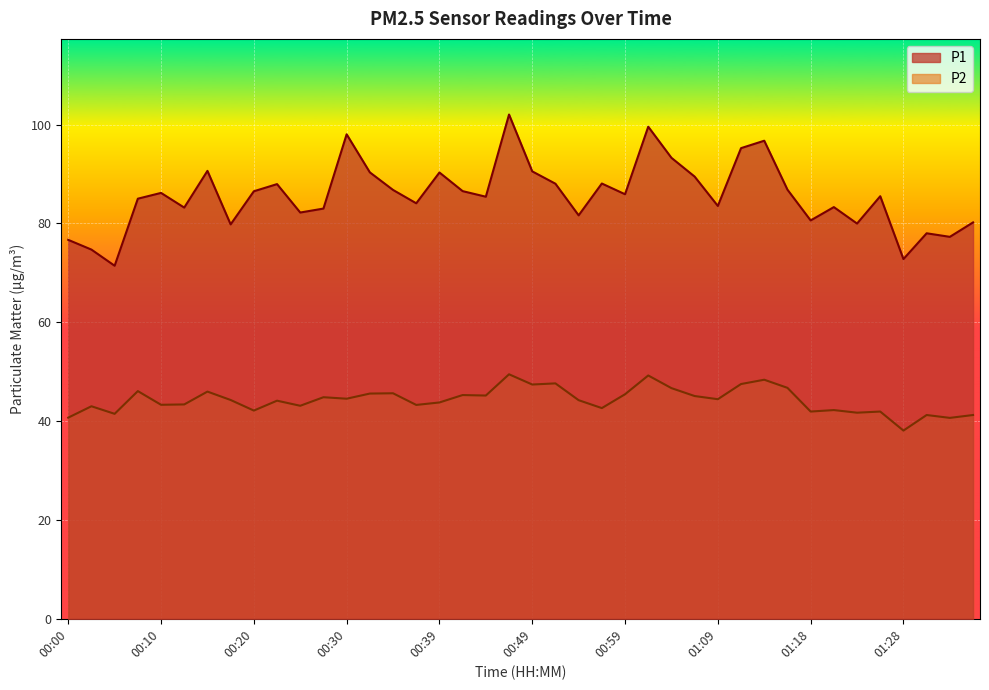

The P2 series shows 47.6 at 00:52. True or false?

True